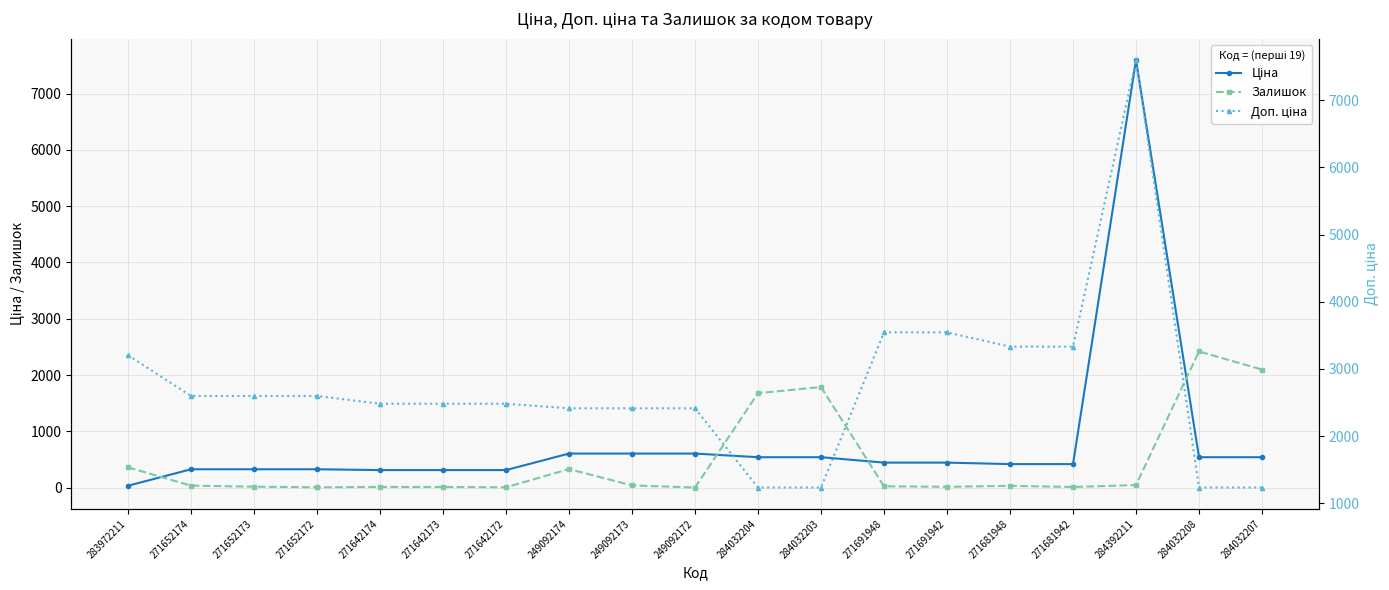

Which series has the largest range (max minus min)?

Ціна